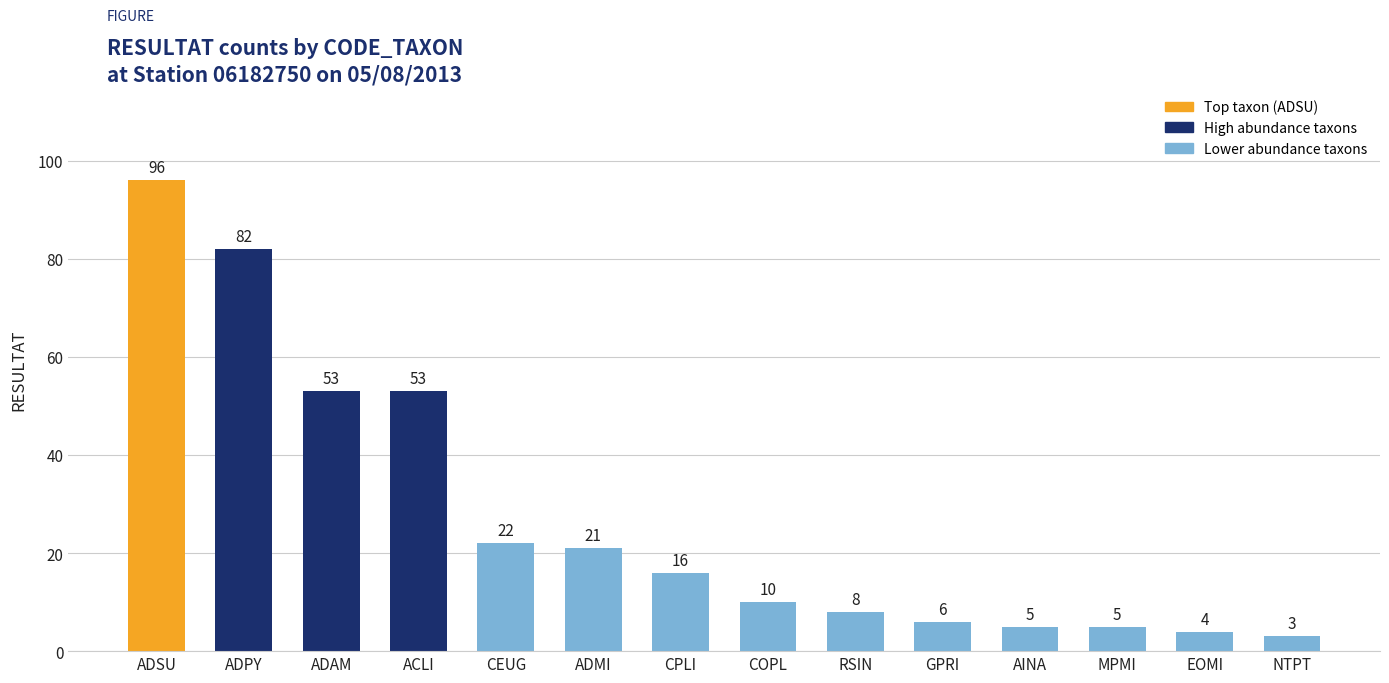

How many values are below 16?

7